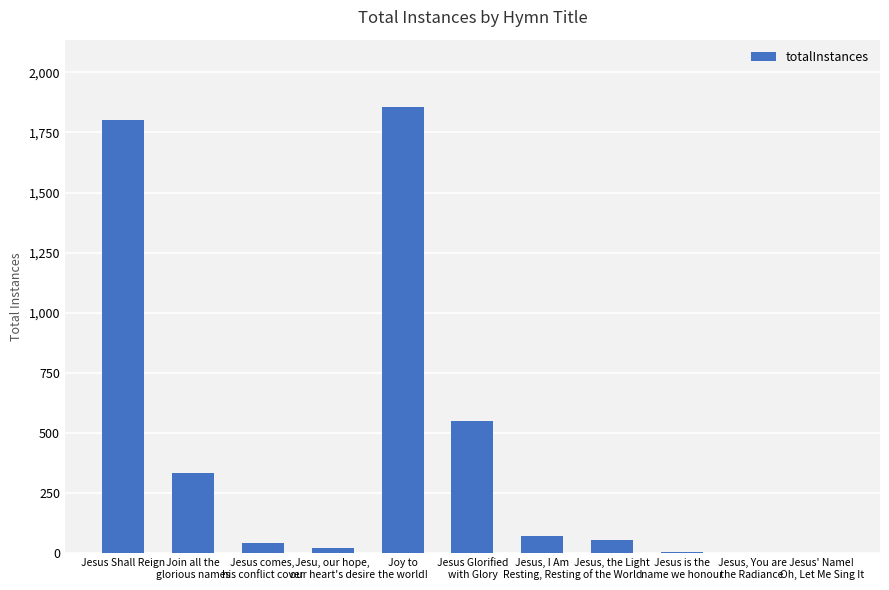

What is the sum of the values at Jesus Glorified
with Glory and Jesus' Name!
Oh, Let Me Sing It?

552